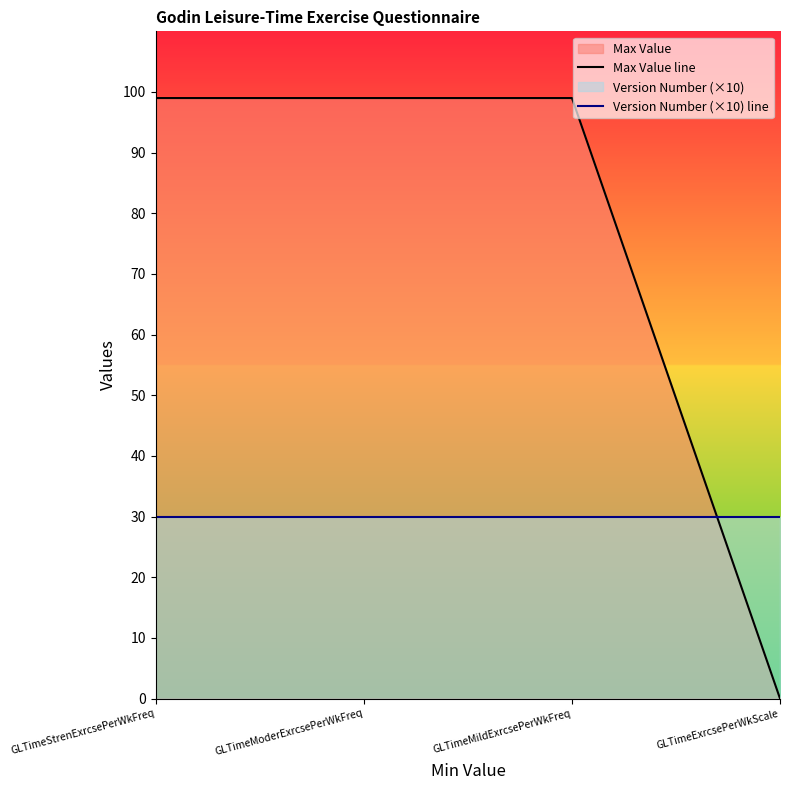

Which series has the largest total across all categories?

Max Value line